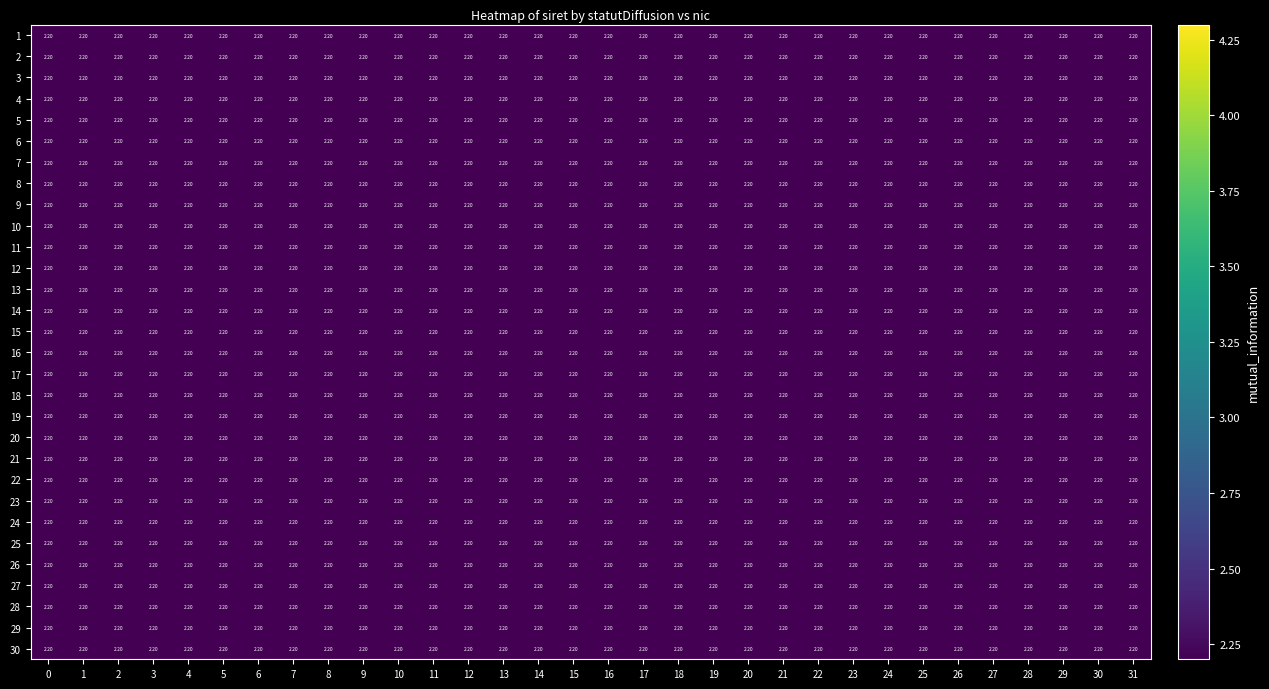

Between 25 and 30, which series saw the biggest shift?

row_1